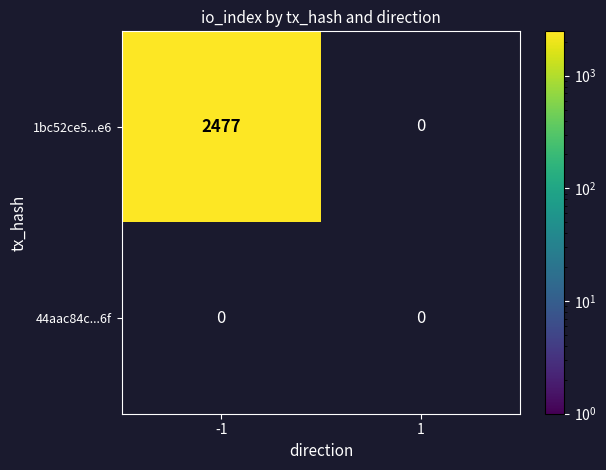

The value of 1bc52ce5...e6 at -1 is 2477. True or false?

True